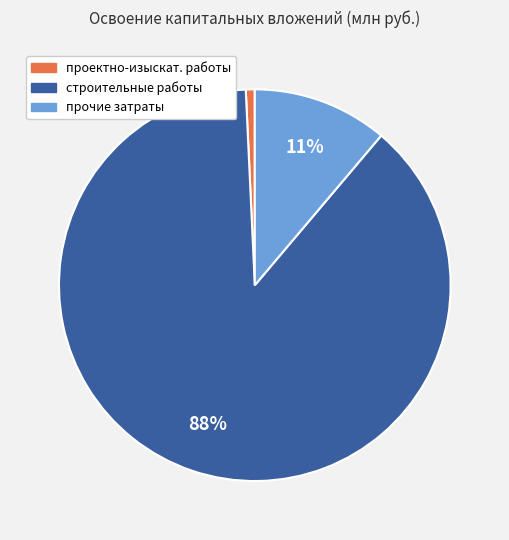

How many slices are in this pie chart?

3